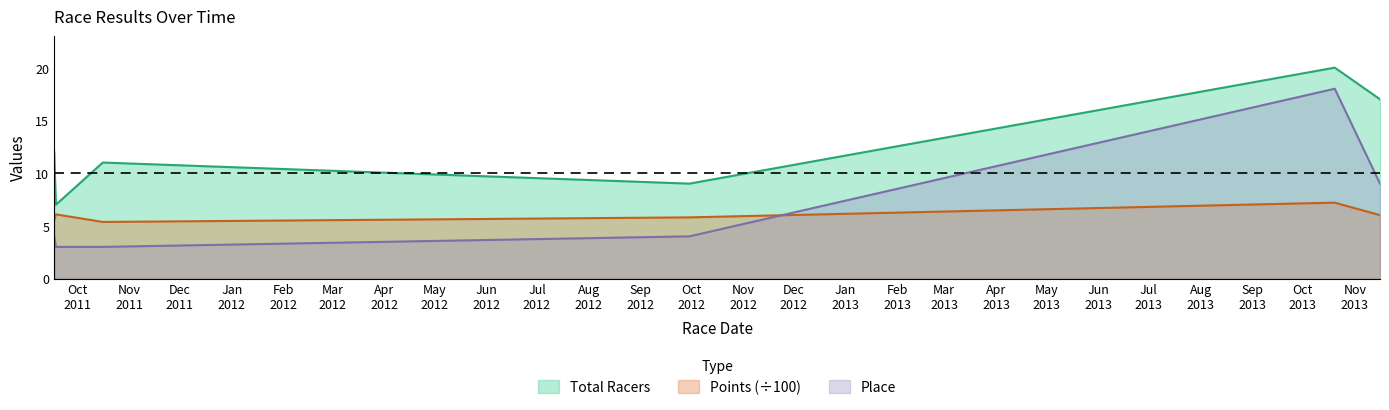

What is the difference between the Points values at 2012-09-30 and 2013-11-16?

0.2